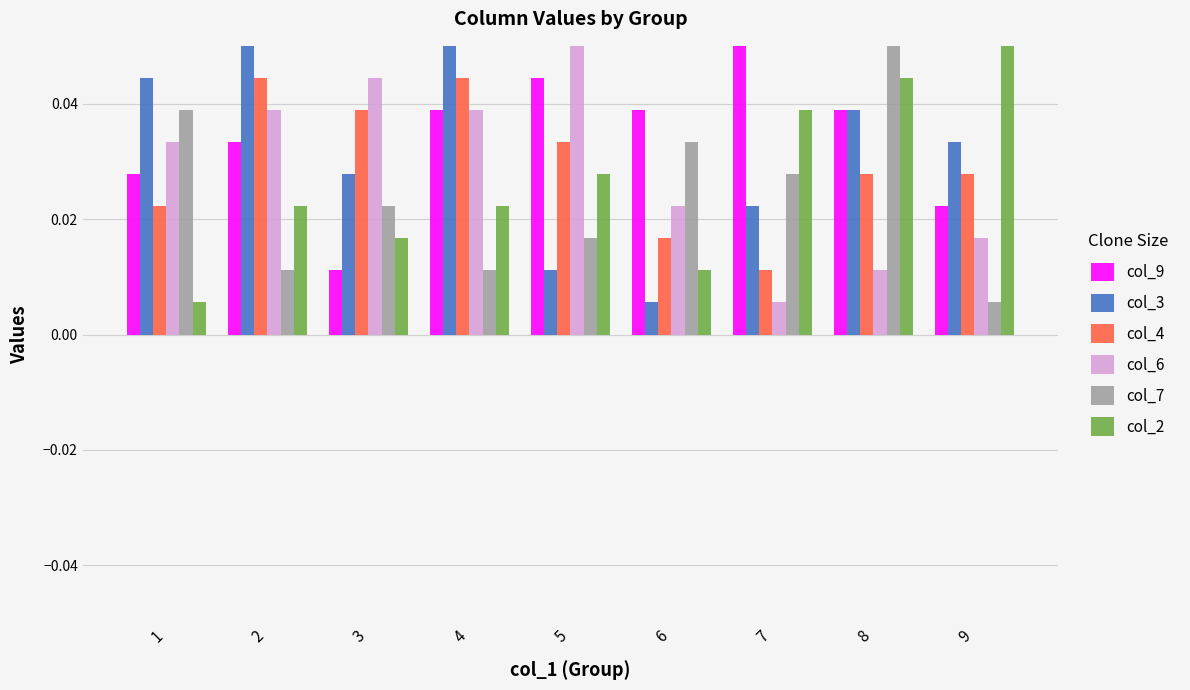

At how many categories does at least one series exceed 0?

9